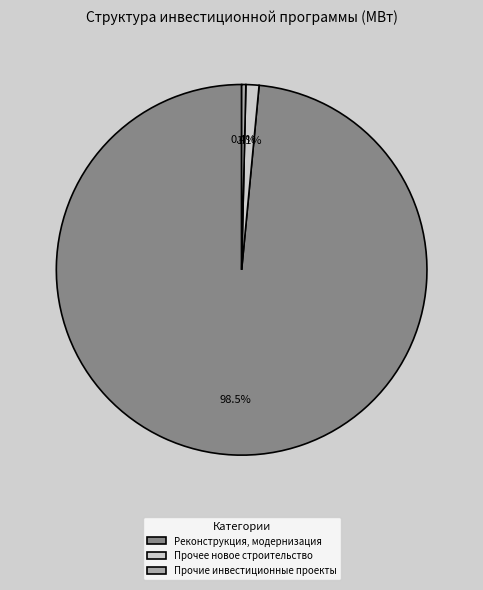

What percentage is the Прочее новое строительство slice, to the nearest percent?

1%